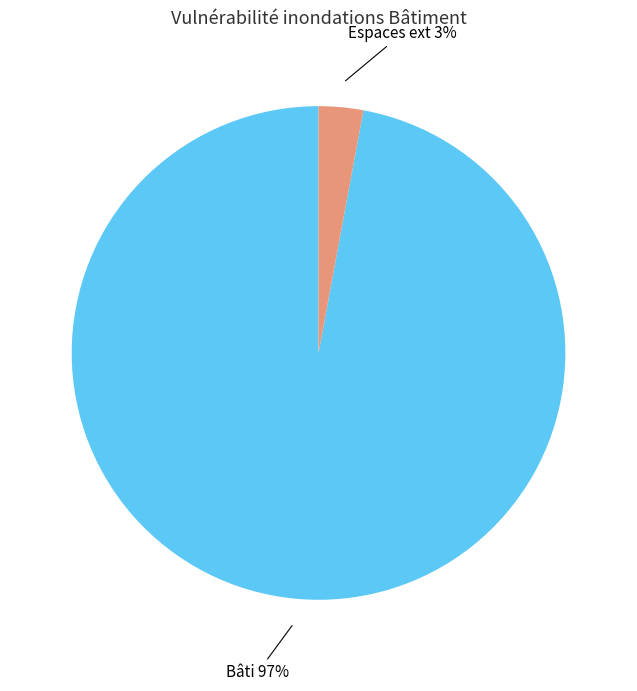

The Bâti slice represents 90% of the pie. True or false?

False